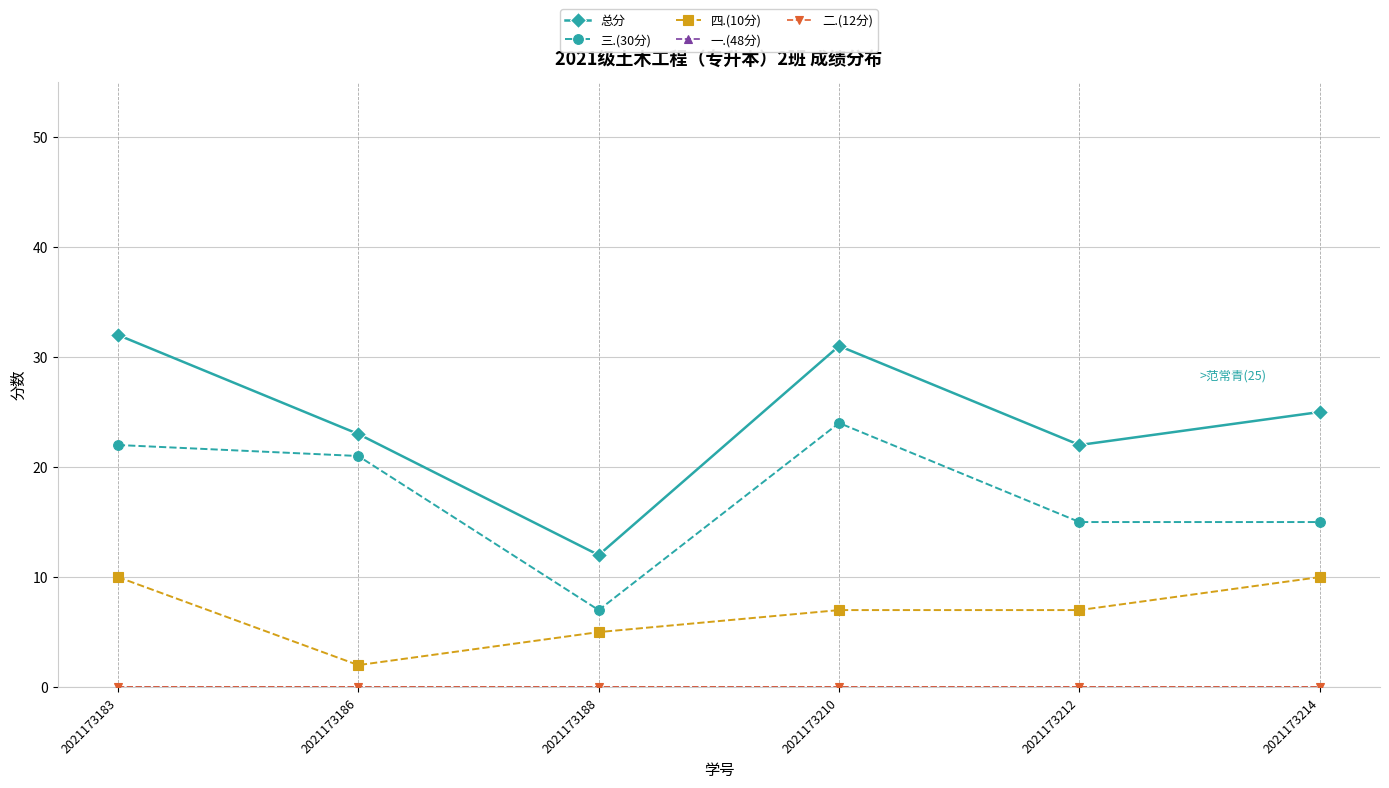

Is this an area chart (filled region under the line)?

No